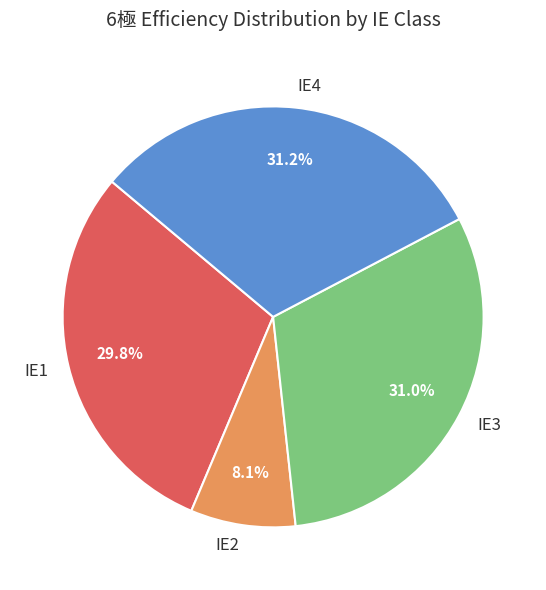

What is the total percentage of IE2 and IE4?

39.3%